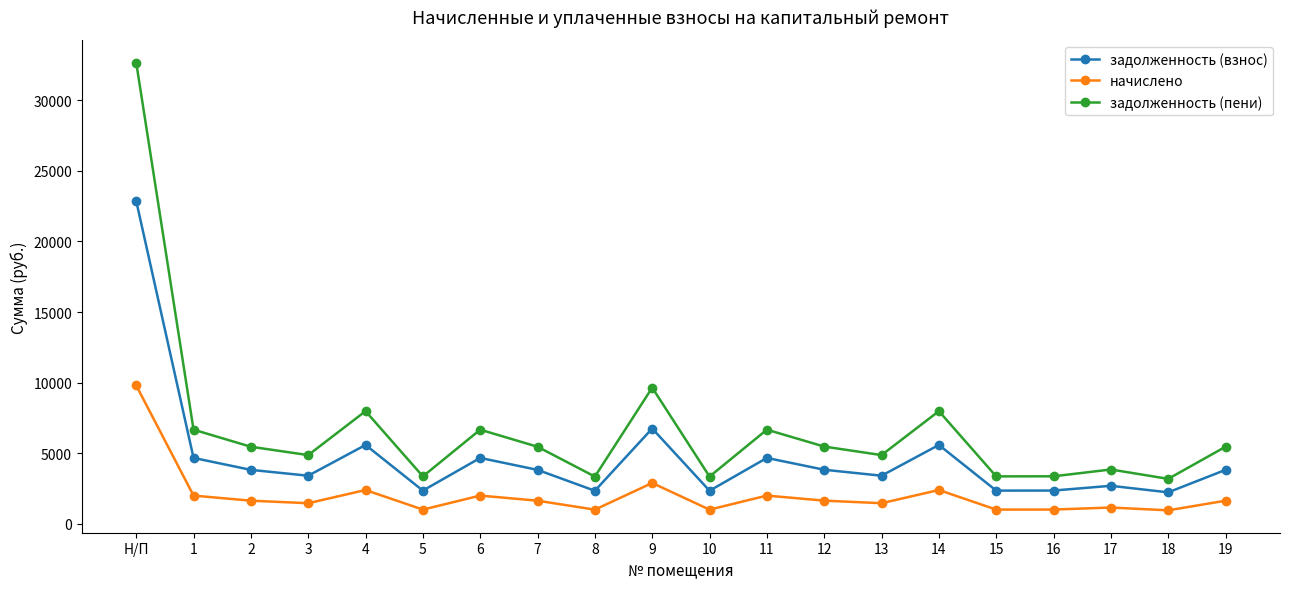

What position from the left is 15?

16